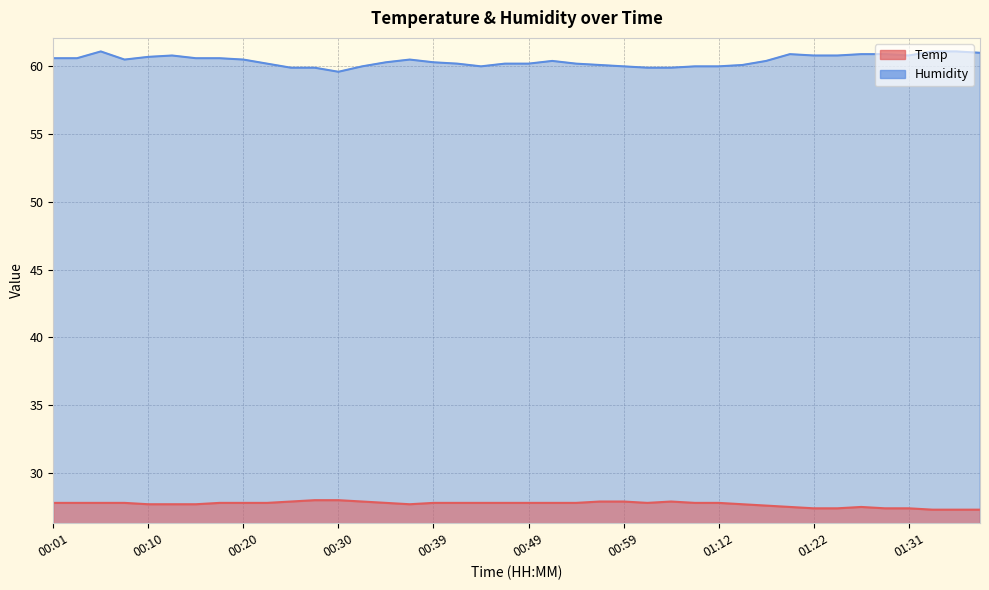

Reading right to left, what are all the values shown in this chart?

Temp: 27.3	27.3	27.3	27.4	27.4	27.5	27.4	27.4	27.5	27.6	27.7	27.8	27.8	27.9	27.8	27.9	27.9	27.8	27.8	27.8	27.8	27.8	27.8	27.8	27.7	27.8	27.9	28.0	28.0	27.9	27.8	27.8	27.8	27.7	27.7	27.7	27.8	27.8	27.8	27.8
Humidity: 61.0	61.1	61.1	60.8	60.9	60.9	60.8	60.8	60.9	60.4	60.1	60.0	60.0	59.9	59.9	60.0	60.1	60.2	60.4	60.2	60.2	60.0	60.2	60.3	60.5	60.3	60.0	59.6	59.9	59.9	60.2	60.5	60.6	60.6	60.8	60.7	60.5	61.1	60.6	60.6